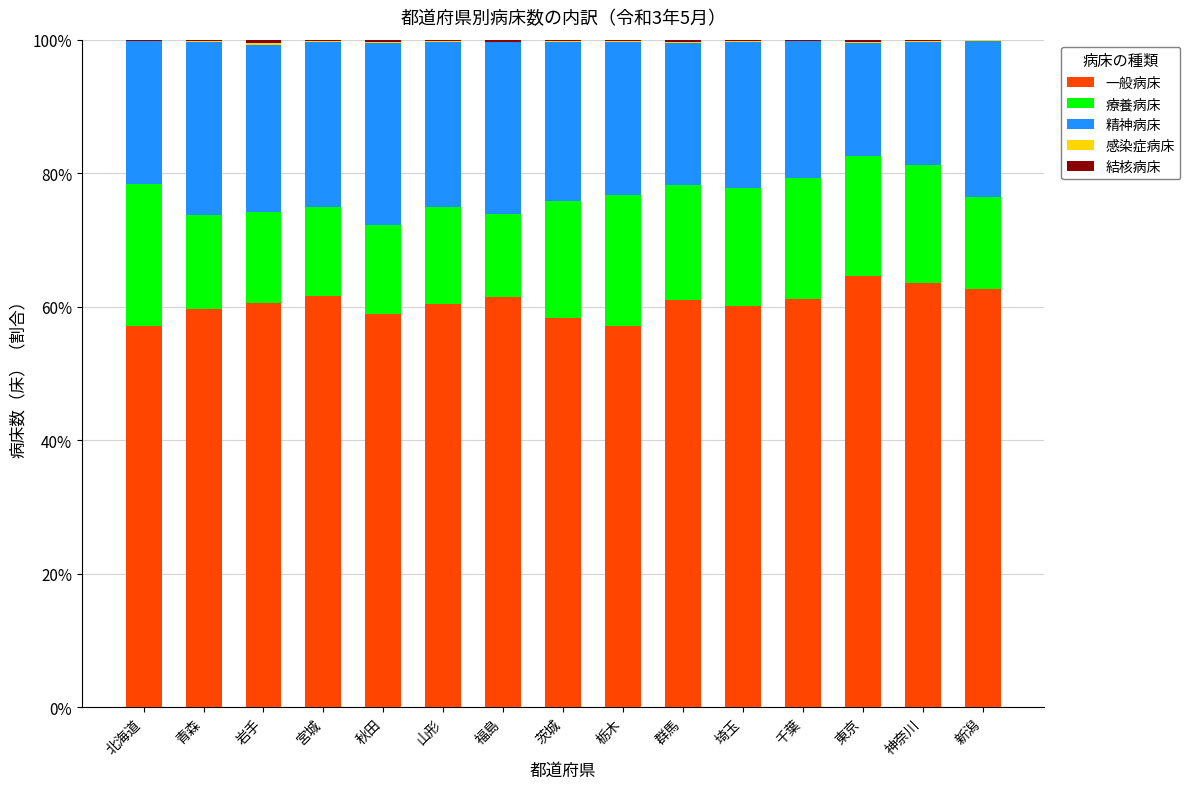

The value of 一般病床 at 岩手 is 88.1. True or false?

False